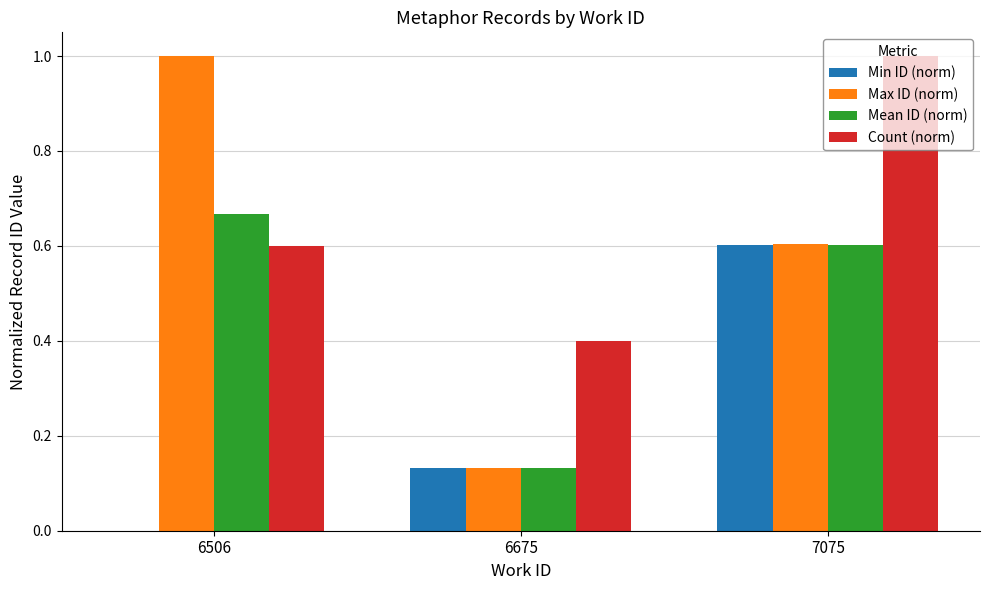

Are the bars grouped side by side (vs. stacked)?

Yes